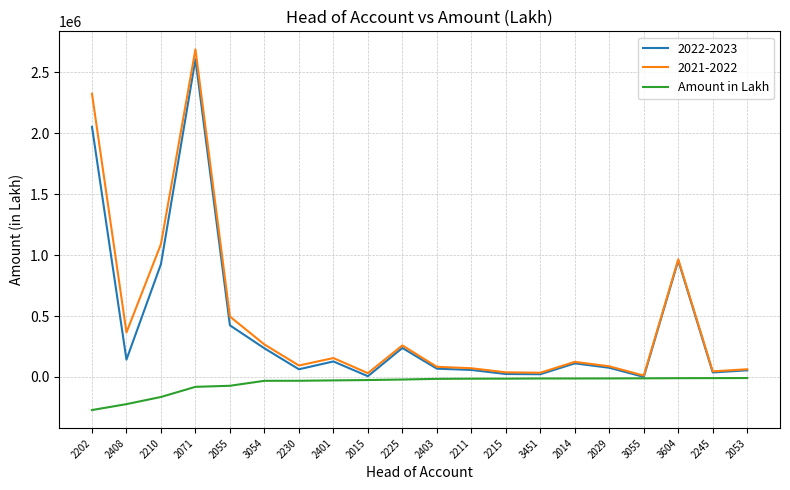

What is the minimum value shown in the chart?

-271456.3